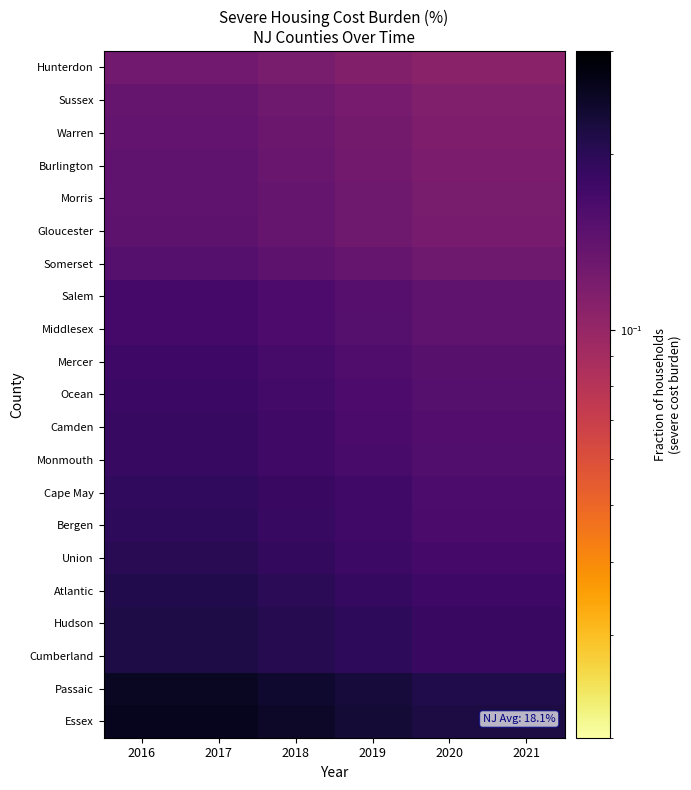

What is the total value across all series at 2018?

3.6